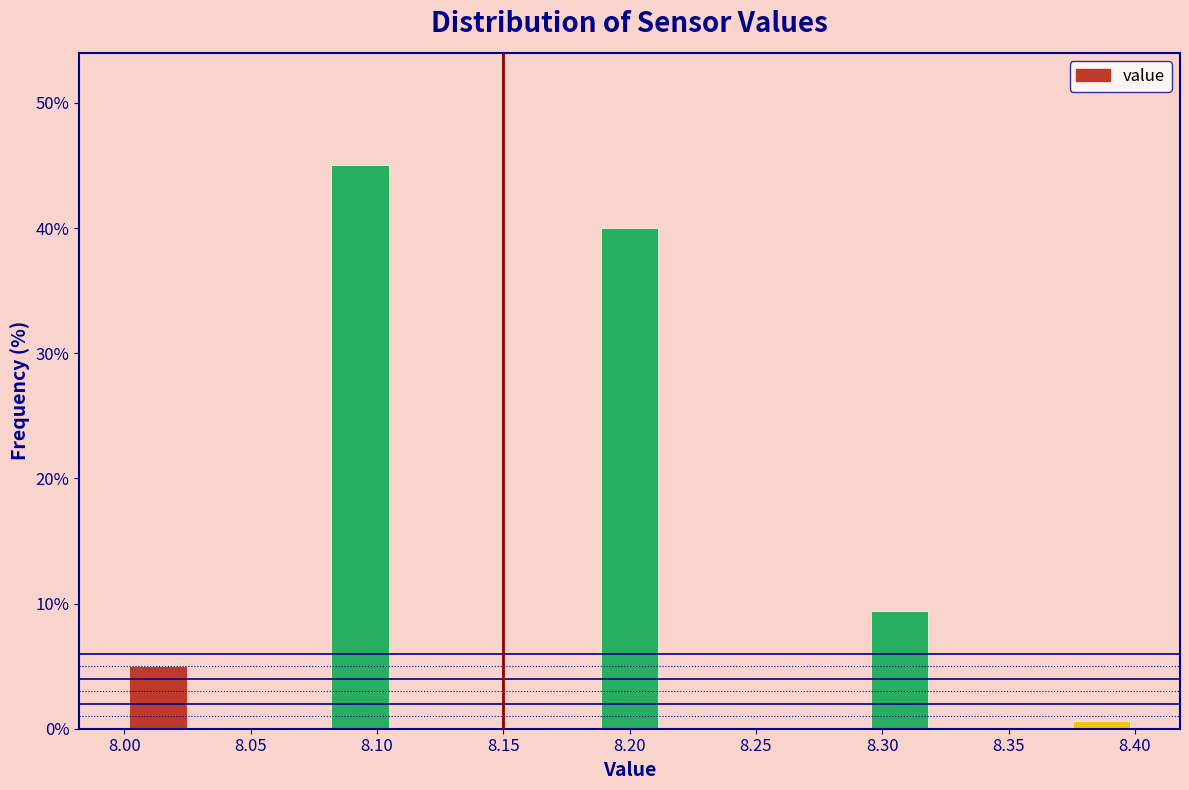

Reading left to right, list every bar in this chart as the range it spans on the x-axis followed by its height. Neither the bar edges nor the heights are printed on the chart, so give them approximately, as read against the axes.

8.000 to 8.025: 5
8.025 to 8.055: 0
8.055 to 8.080: 0
8.080 to 8.105: 45
8.105 to 8.135: 0
8.135 to 8.160: 0
8.160 to 8.185: 0
8.185 to 8.215: 40
8.215 to 8.240: 0
8.240 to 8.265: 0
8.265 to 8.295: 0
8.295 to 8.320: 9
8.320 to 8.345: 0
8.345 to 8.375: 0
8.375 to 8.400: under 1